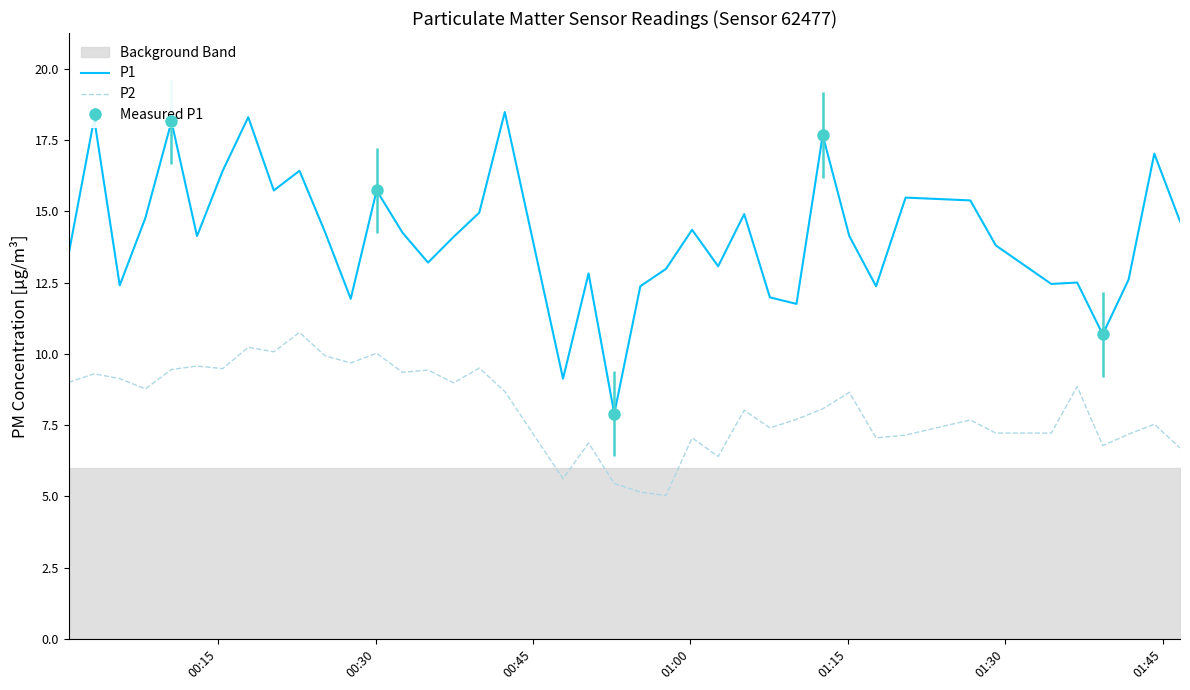

What is the value of the P1 point at the 30th from the left?

14.1